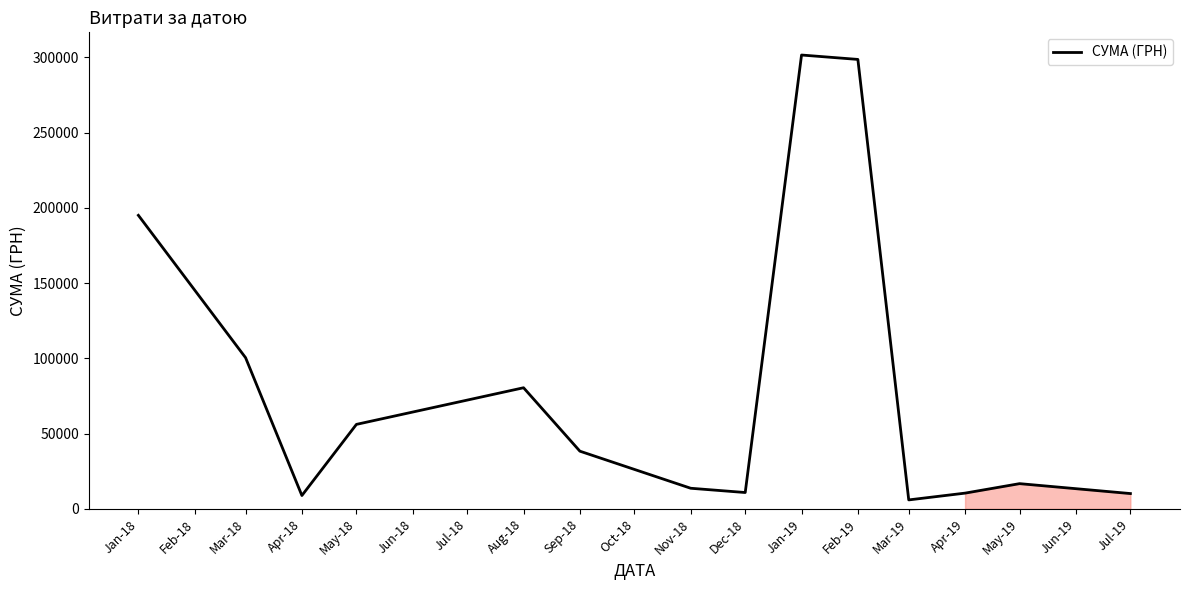

Is it true that the value at Feb-19 is 5871.6?

False